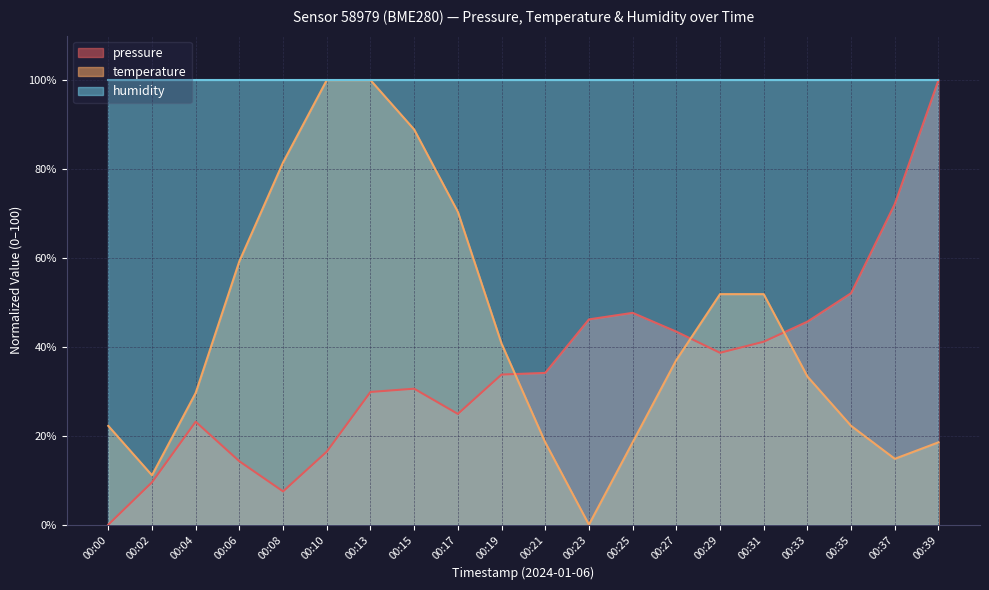

True or false: temperature has a value of 40.7 at 00:19.

True